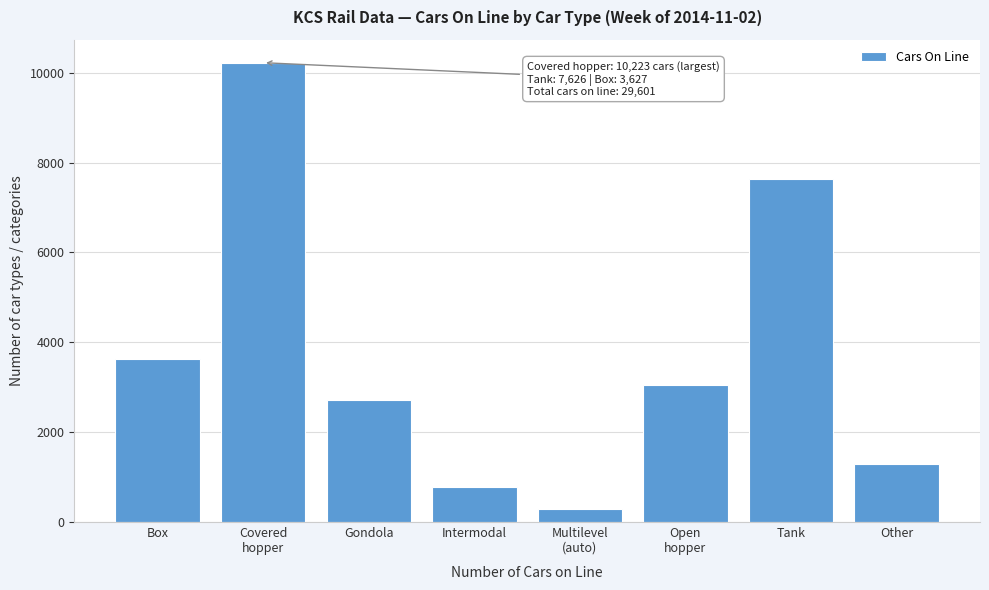

Reading left to right, what are all the values shown in this chart?

3627	10223	2718	774	281	3052	7626	1300